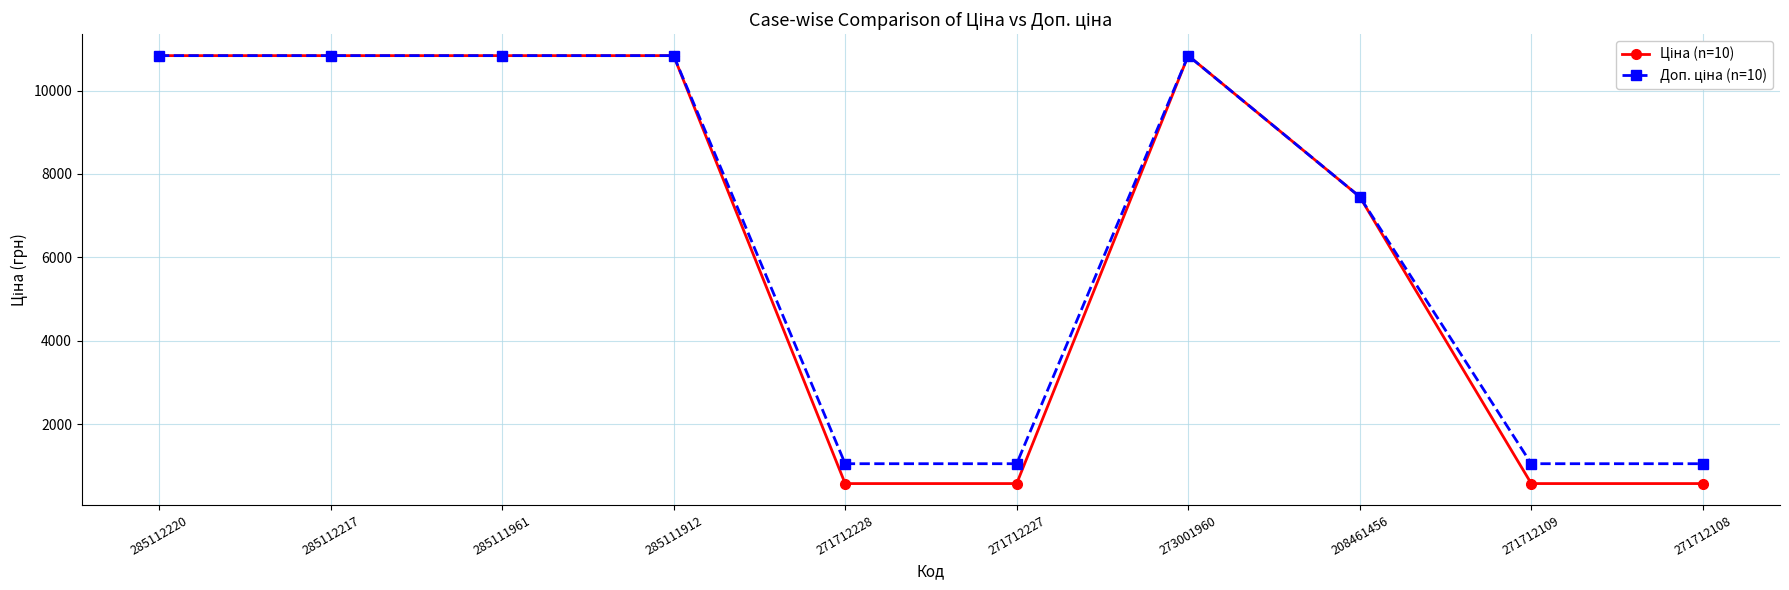

What is the label of the 6th point from the left?

271712227